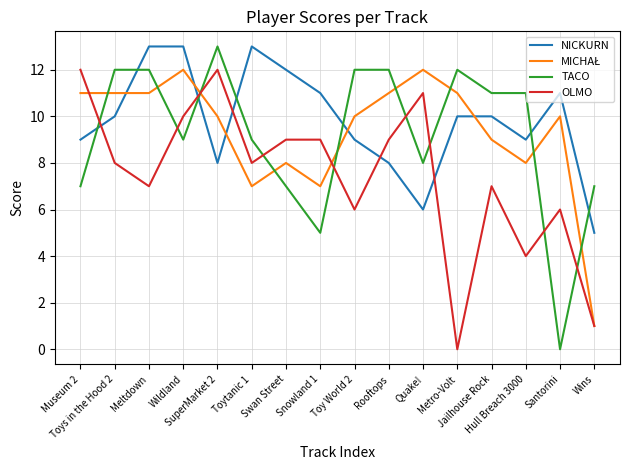

Which series has the widest spread of values?

TACO